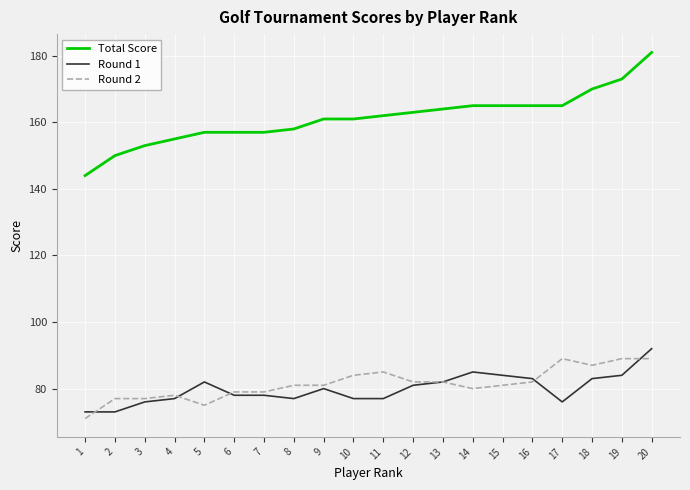

Between 7 and 12, which series saw the biggest shift?

Total Score